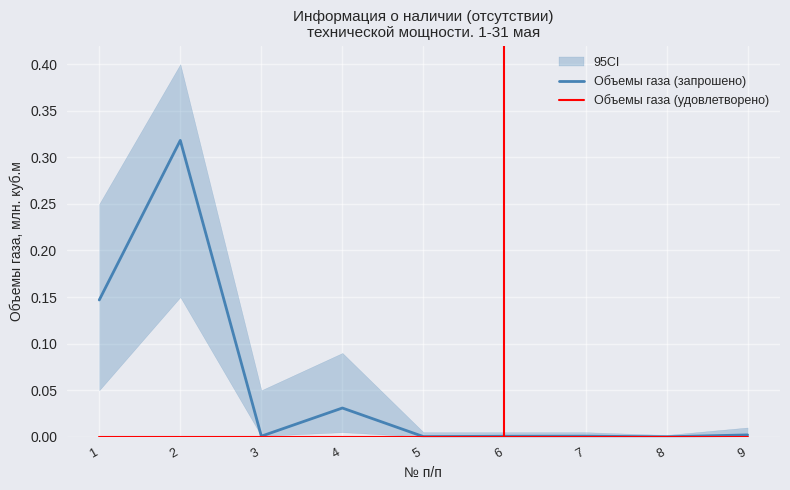

True or false: Объемы газа (запрошено) and Объемы газа (удовлетворено) cross at least once.

False